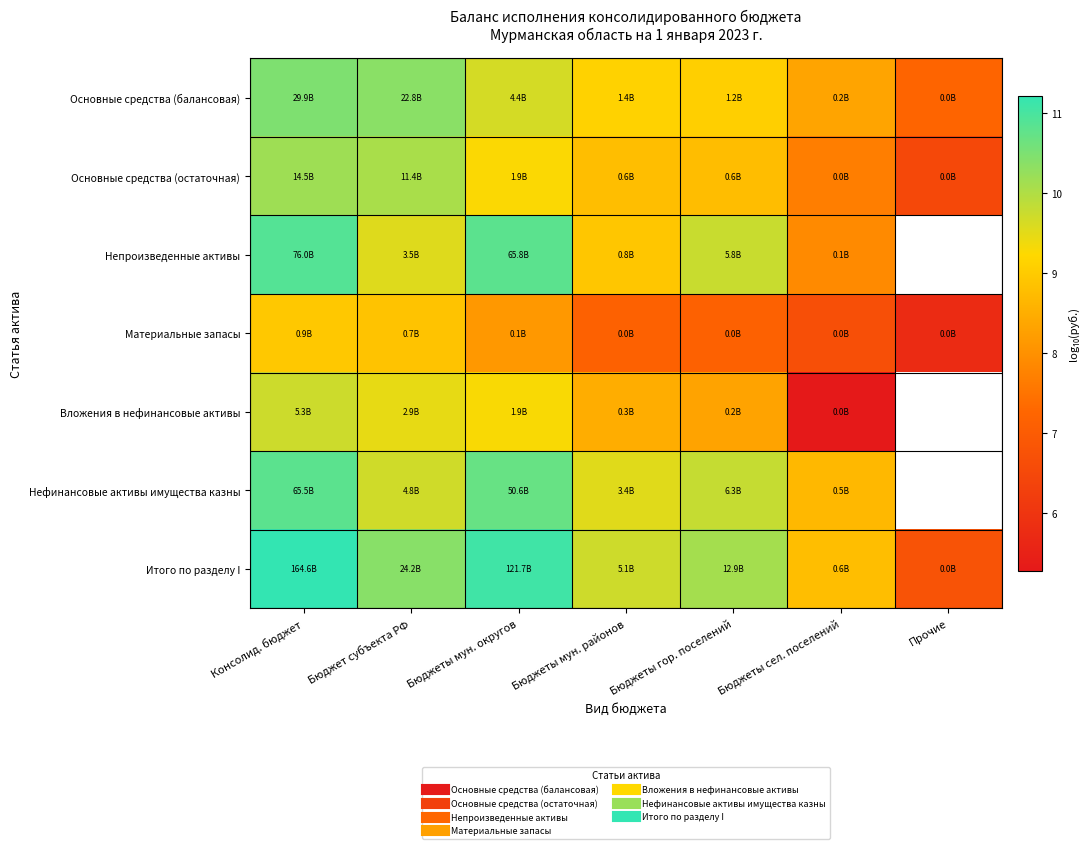

What is the difference between the second highest and minimum values in the Вложения в нефинансовые активы series?

4.2